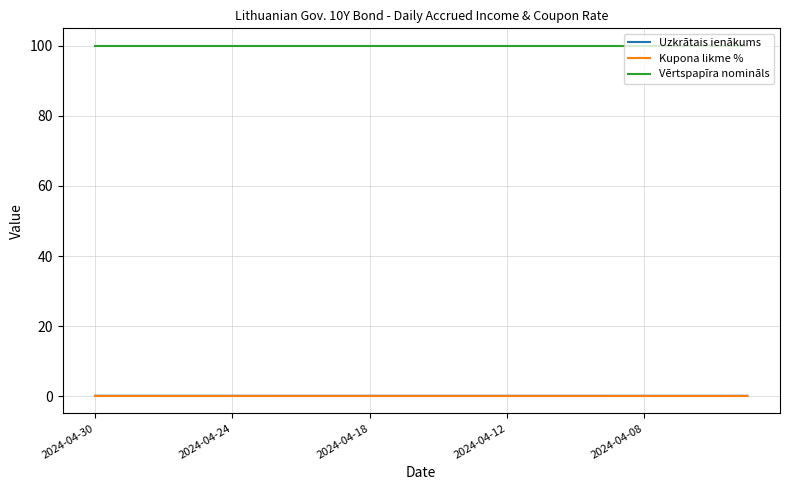

What is the greatest value displayed?

100.0